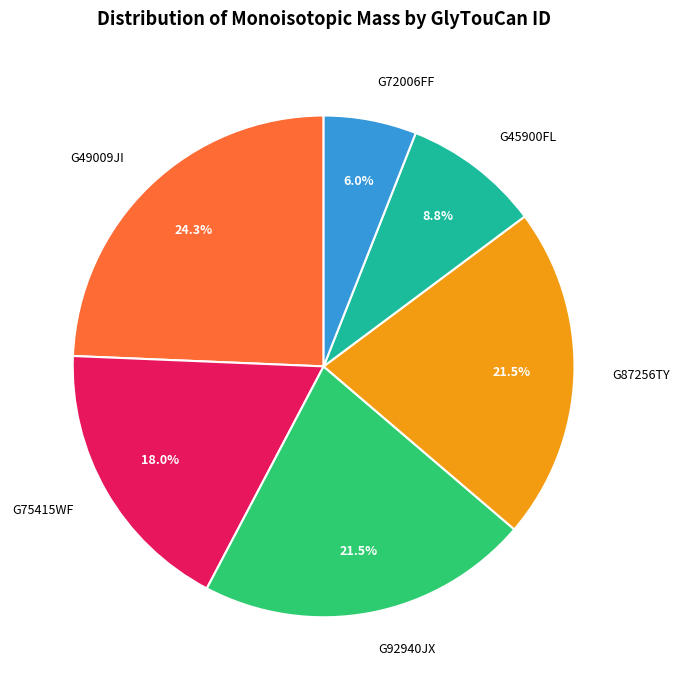

To the nearest percent, what is the average slice percentage?

17%